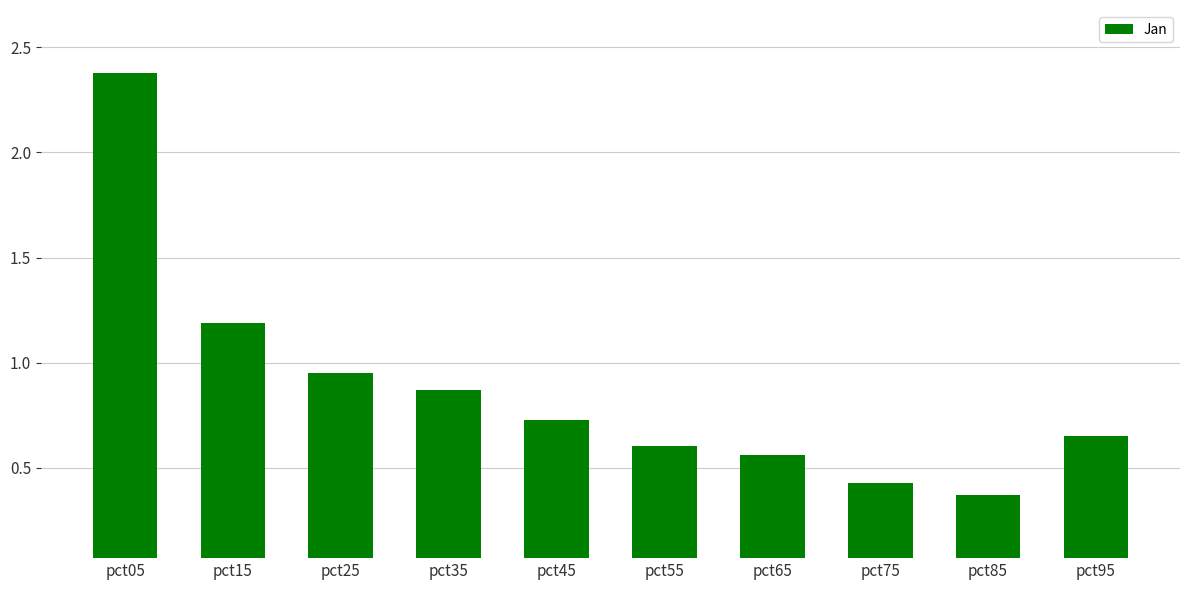

What is the sum of all values?

8.7